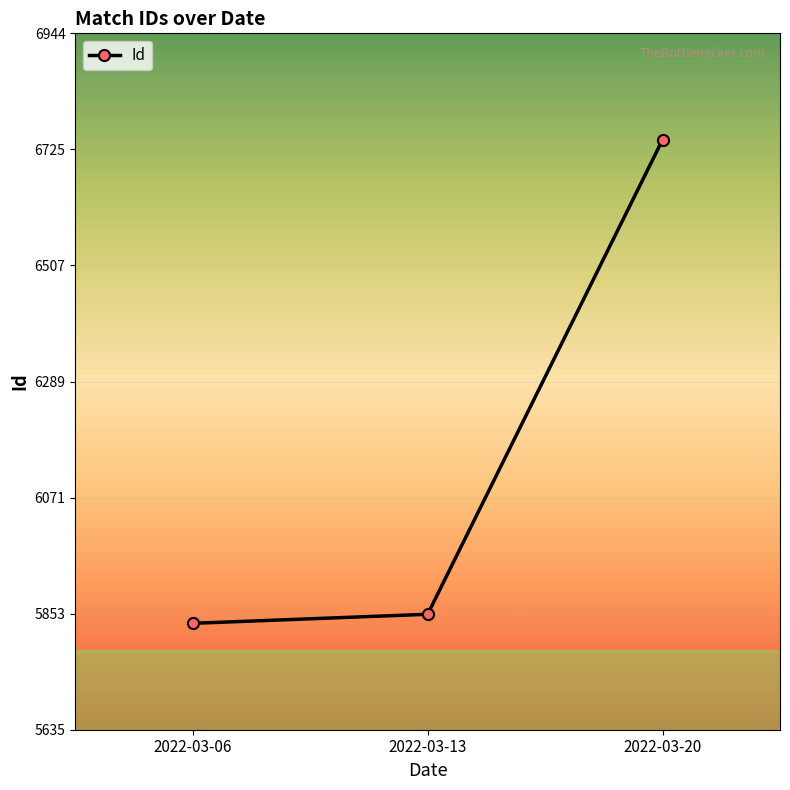

How many lines are shown in the chart?

1